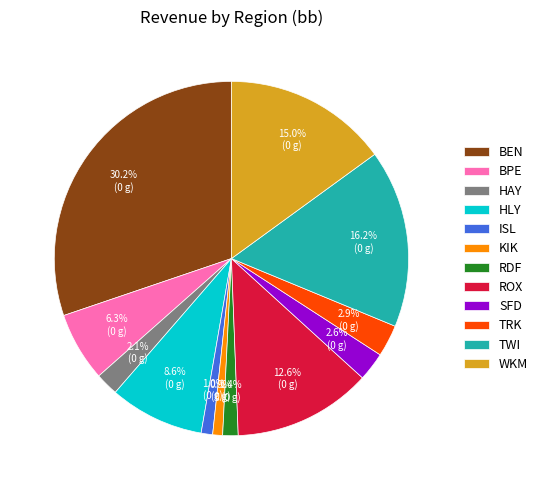

How many slices are in this pie chart?

12